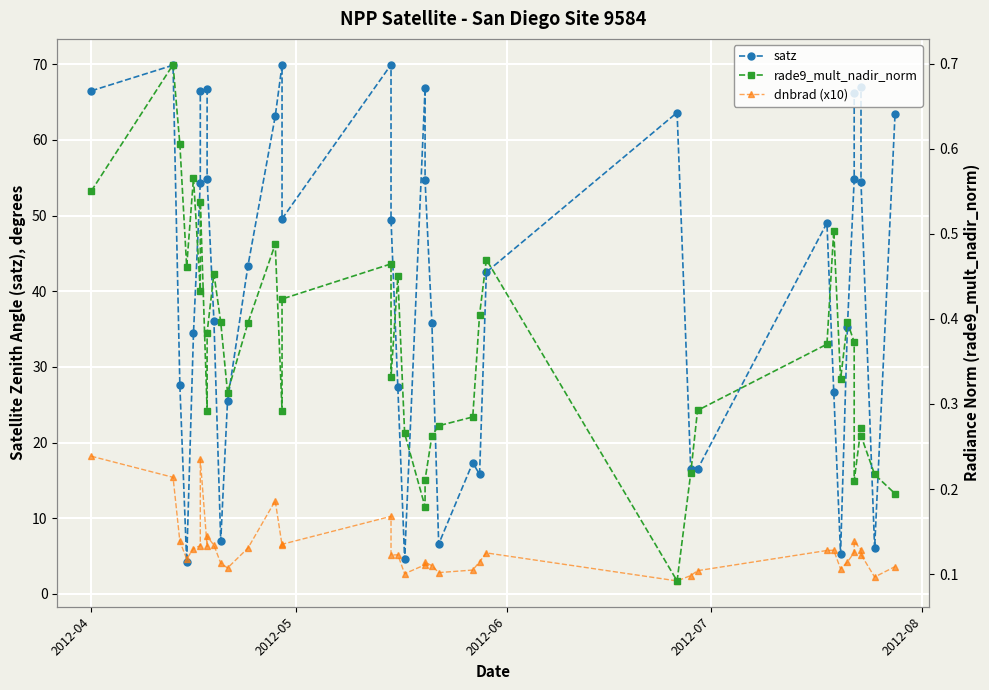

How many data points in dnbrad (x10) are less than 5?

17